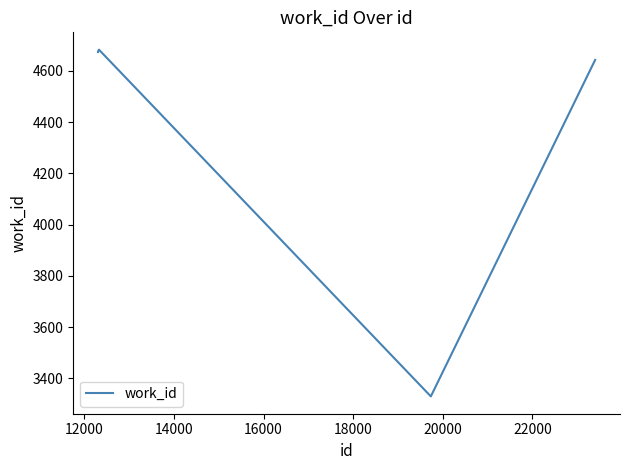

What is the difference between the second highest and second lowest values?

33